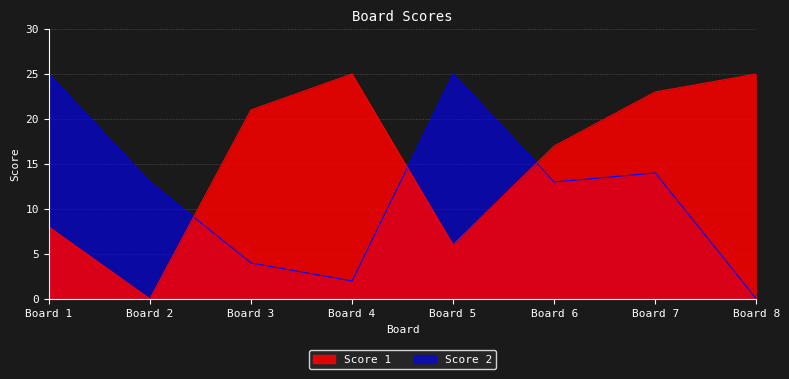

What is the difference between the second highest and second lowest values in the Score 1 series?

19